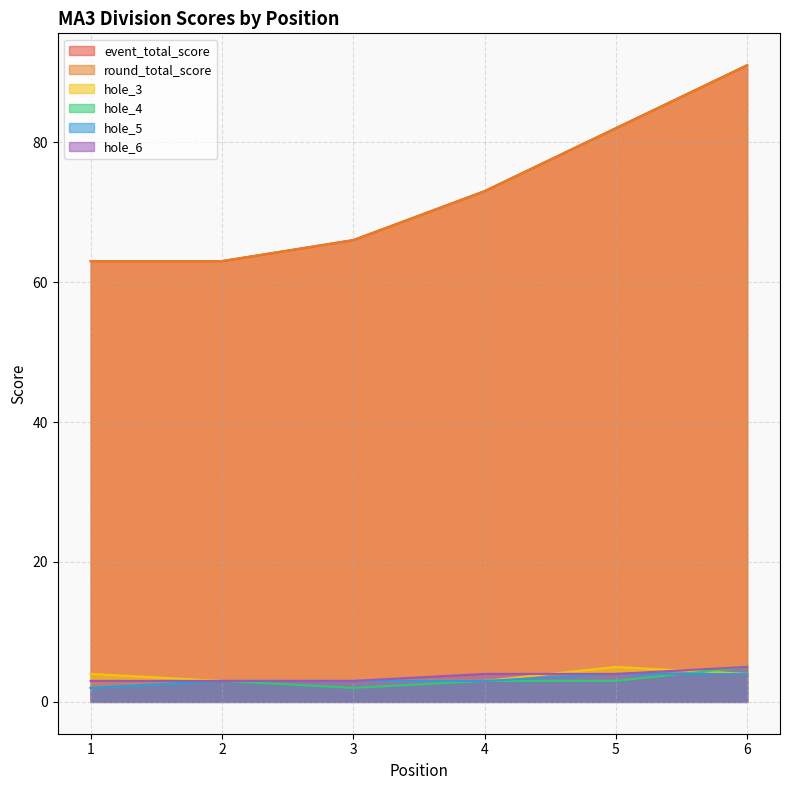

Reading left to right, list all the values displayed in this chart.

event_total_score: 63	63	66	73	82	91
round_total_score: 63	63	66	73	82	91
hole_3: 4	3	3	3	5	4
hole_4: 2	3	2	3	3	5
hole_5: 2	3	3	3	4	4
hole_6: 3	3	3	4	4	5